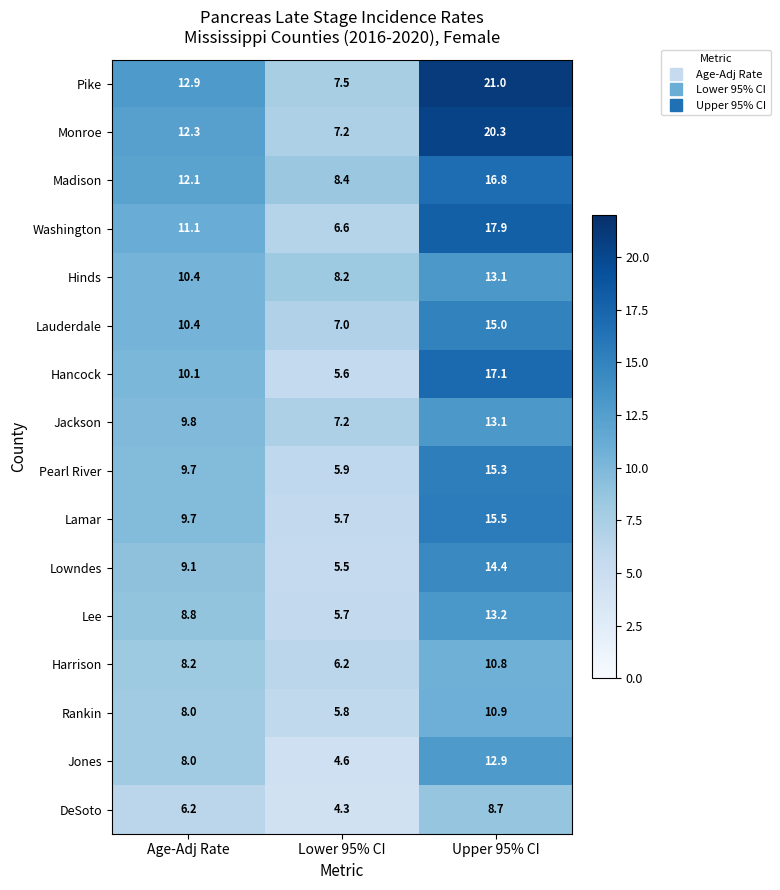

At how many categories does at least one series exceed 16?

1